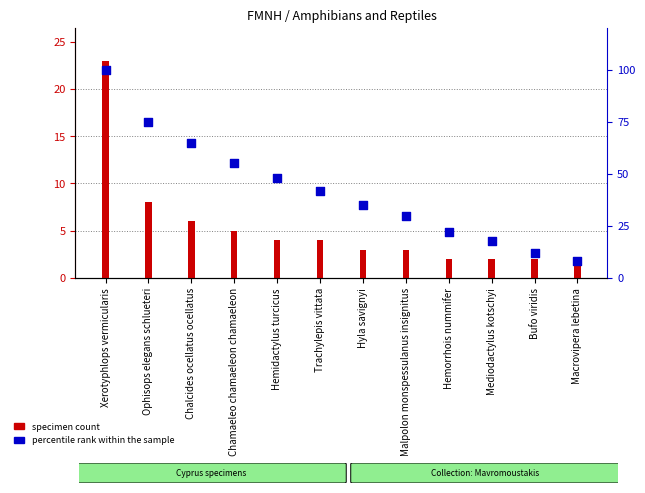

What is the change in value from Chalcides ocellatus ocellatus to Trachylepis vittata?

-23